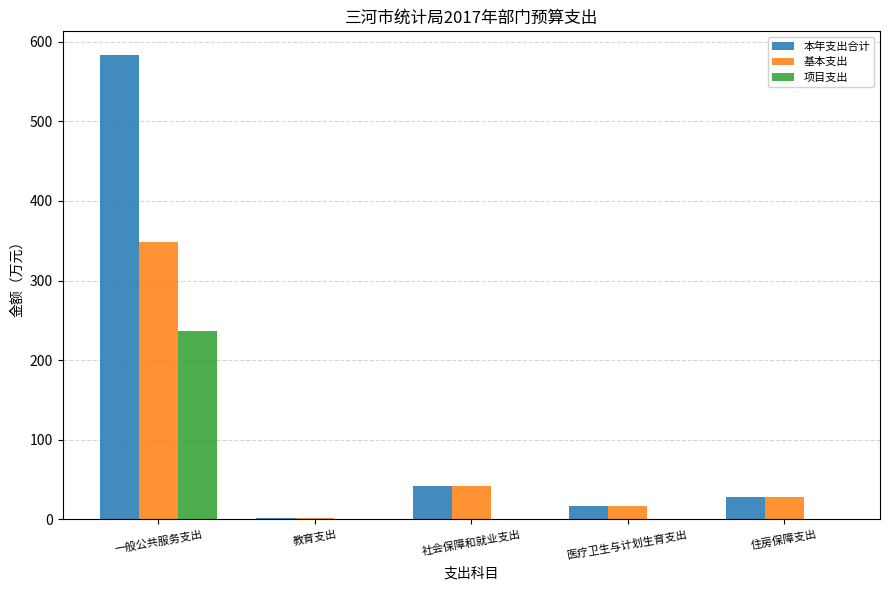

Reading left to right, extract all data points from this chart.

本年支出合计: 一般公共服务支出=584.1	教育支出=1.3	社会保障和就业支出=41.3	医疗卫生与计划生育支出=16.8	住房保障支出=28.4
基本支出: 一般公共服务支出=348.1	教育支出=1.3	社会保障和就业支出=41.3	医疗卫生与计划生育支出=16.8	住房保障支出=28.4
项目支出: 一般公共服务支出=236.0	教育支出=0.0	社会保障和就业支出=0.0	医疗卫生与计划生育支出=0.0	住房保障支出=0.0